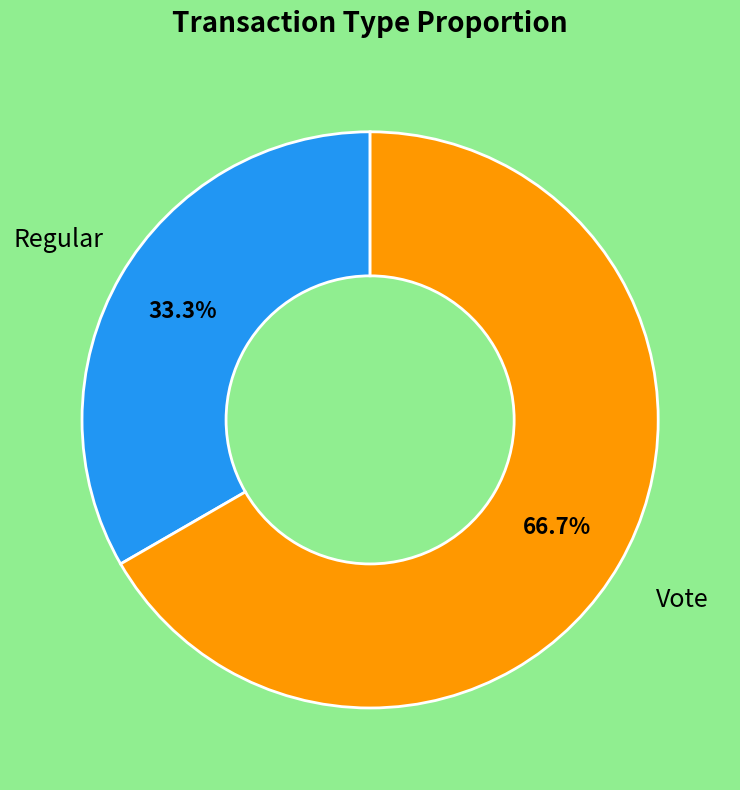

To the nearest percent, what portion does Vote represent?

67%